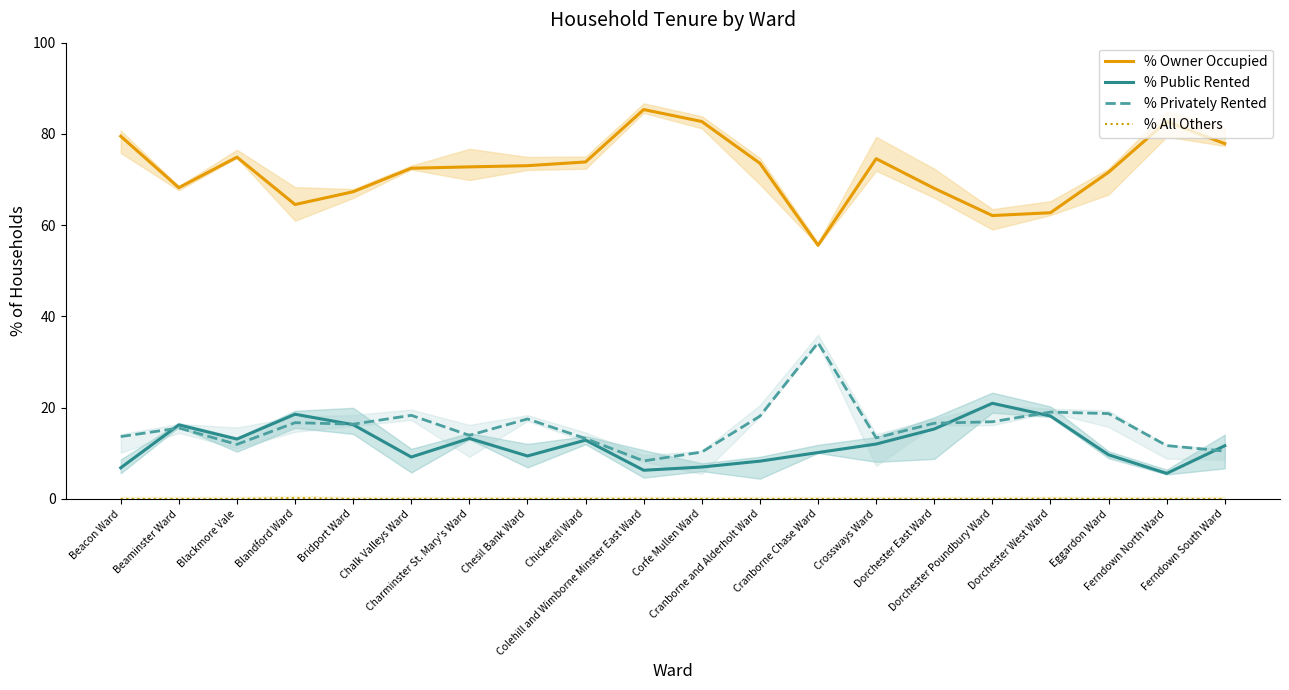

At Corfe Mullen Ward, list the series in order from smallest to largest.

% All Others, % Public Rented, % Privately Rented, % Owner Occupied